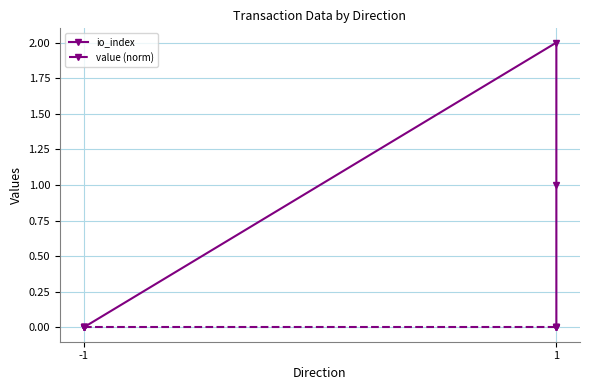

Reading left to right, list all the values displayed in this chart.

io_index: 0	0	0	2	1	0
value (norm): 0	0	0	0	0	0